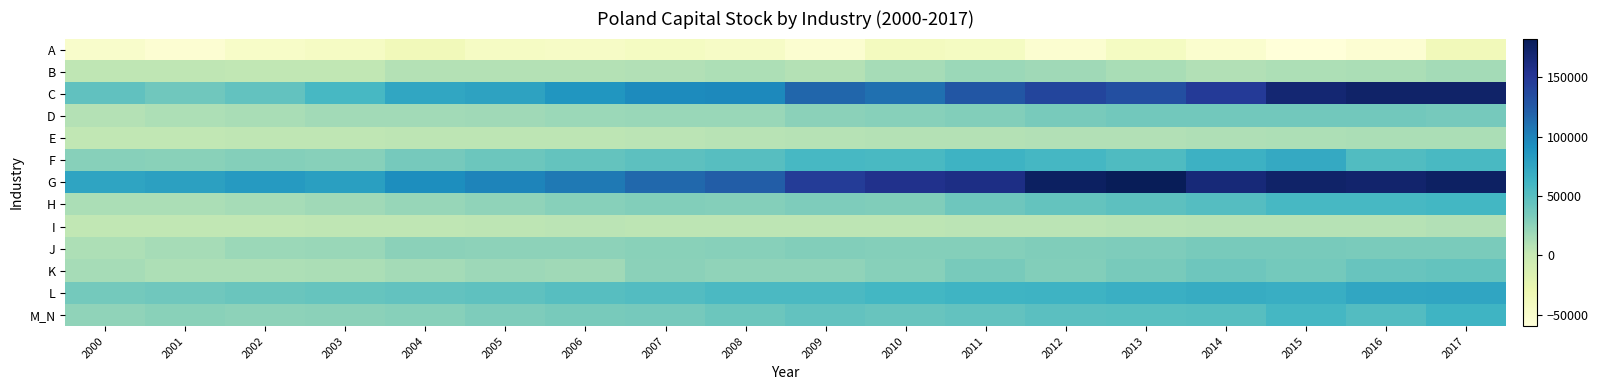

Reading right to left, extract all data points from this chart.

A: 2017=-36728.0	2016=-54092.8	2015=-59487.7	2014=-51008.6	2013=-42179.3	2012=-52125.4	2011=-42034.3	2010=-40064.5	2009=-52061.1	2008=-45075.2	2007=-42468.6	2006=-44880.5	2005=-44151.1	2004=-36485.1	2003=-43838.7	2002=-46597.3	2001=-54453.0	2000=-48268.2
B: 2017=15655.0	2016=12453.0	2015=12077.0	2014=9530.0	2013=14123.3	2012=17182.0	2011=19719.8	2010=14750.6	2009=9382.2	2008=11580.8	2007=9535.1	2006=9429.8	2005=9329.8	2004=8623.5	2003=3440.0	2002=3607.0	2001=4021.0	2000=4409.2
C: 2017=173320.5	2016=173201.5	2015=168461.9	2014=147011.8	2013=131730.0	2012=139247.7	2011=127611.2	2010=110740.8	2009=116767.4	2008=95644.0	2007=95161.8	2006=87049.1	2005=77043.1	2004=74462.0	2003=58180.3	2002=44820.2	2001=38539.2	2000=46298.3
D: 2017=35851.5	2016=37288.6	2015=37753.6	2014=37073.5	2013=37438.3	2012=34580.8	2011=30054.6	2010=28025.6	2009=26419.0	2008=20264.0	2007=20677.4	2006=19218.3	2005=17796.2	2004=16765.9	2003=16448.0	2002=13837.0	2001=11998.0	2000=9015.5
E: 2017=12922.0	2016=12828.2	2015=11952.3	2014=10915.4	2013=10184.6	2012=9725.3	2011=9249.4	2010=8951.6	2009=7710.1	2008=6897.9	2007=5772.6	2006=5263.7	2005=5304.0	2004=4863.1	2003=4664.9	2002=4305.5	2001=3734.0	2000=3411.0
F: 2017=56804.7	2016=53659.1	2015=71256.4	2014=64419.0	2013=54069.2	2012=59505.7	2011=63726.1	2010=56986.0	2009=58033.8	2008=51083.3	2007=47484.5	2006=44168.0	2005=40229.7	2004=35843.7	2003=27843.4	2002=28461.3	2001=27376.9	2000=27924.0
G: 2017=176015.4	2016=172042.2	2015=173453.2	2014=165810.0	2013=182468.8	2012=176941.2	2011=159466.3	2010=155308.9	2009=146102.3	2008=122602.1	2007=115552.7	2006=105780.7	2005=98507.6	2004=92813.6	2003=80353.3	2002=83369.3	2001=79228.1	2000=75984.9
H: 2017=60451.4	2016=57934.8	2015=57997.4	2014=52021.2	2013=47609.2	2012=43862.3	2011=39506.1	2010=30513.2	2009=32041.0	2008=29277.3	2007=30238.1	2006=28262.8	2005=23918.9	2004=21110.8	2003=17608.7	2002=14877.0	2001=12735.3	2000=13109.8
I: 2017=9618.3	2016=7963.1	2015=8041.0	2014=8066.2	2013=6979.1	2012=6629.4	2011=6568.2	2010=5548.3	2009=5238.9	2008=5112.9	2007=5471.6	2006=5843.4	2005=5463.8	2004=4211.5	2003=4386.4	2002=3622.4	2001=2982.1	2000=3100.6
J: 2017=33726.2	2016=33493.9	2015=34727.3	2014=34583.8	2013=31425.4	2012=31111.3	2011=29313.6	2010=29140.9	2009=29862.6	2008=27728.3	2007=26843.4	2006=25434.6	2005=24771.8	2004=25675.9	2003=20664.6	2002=19089.3	2001=14878.2	2000=12302.2
K: 2017=44153.9	2016=41900.1	2015=36505.8	2014=39567.2	2013=34126.6	2012=30147.7	2011=34236.1	2010=28205.1	2009=24611.7	2008=24451.8	2007=26422.9	2006=17950.0	2005=18129.1	2004=15470.1	2003=13055.4	2002=11790.6	2001=12269.2	2000=14629.7
L: 2017=75321.4	2016=74010.8	2015=67788.0	2014=69833.1	2013=66267.6	2012=63795.5	2011=62747.1	2010=60525.7	2009=55938.6	2008=56040.2	2007=52721.4	2006=50843.6	2005=47179.3	2004=44810.7	2003=43433.3	2002=41024.3	2001=37891.1	2000=36668.7
M_N: 2017=62604.5	2016=52271.0	2015=58771.3	2014=50923.9	2013=50069.4	2012=48805.7	2011=44543.3	2010=42466.1	2009=45371.6	2008=39821.8	2007=35741.1	2006=34170.6	2005=31845.1	2004=28005.9	2003=26125.0	2002=25119.9	2001=26962.7	2000=24563.8